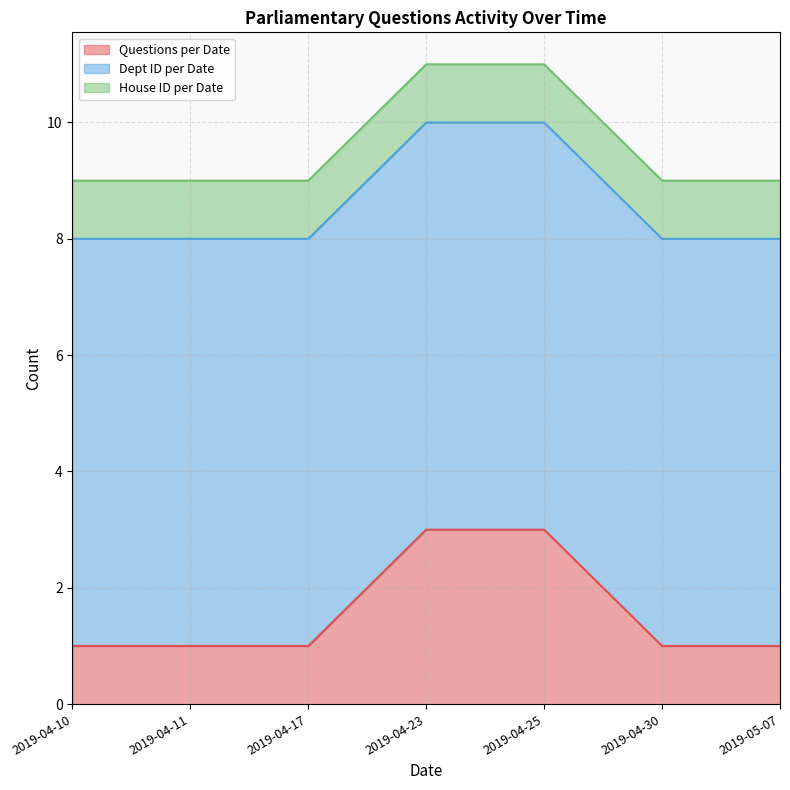

Reading right to left, what are all the values shown in this chart?

Questions per Date: 2019-05-07=1	2019-04-30=1	2019-04-25=3	2019-04-23=3	2019-04-17=1	2019-04-11=1	2019-04-10=1
Dept ID per Date: 2019-05-07=7	2019-04-30=7	2019-04-25=7	2019-04-23=7	2019-04-17=7	2019-04-11=7	2019-04-10=7
House ID per Date: 2019-05-07=1	2019-04-30=1	2019-04-25=1	2019-04-23=1	2019-04-17=1	2019-04-11=1	2019-04-10=1